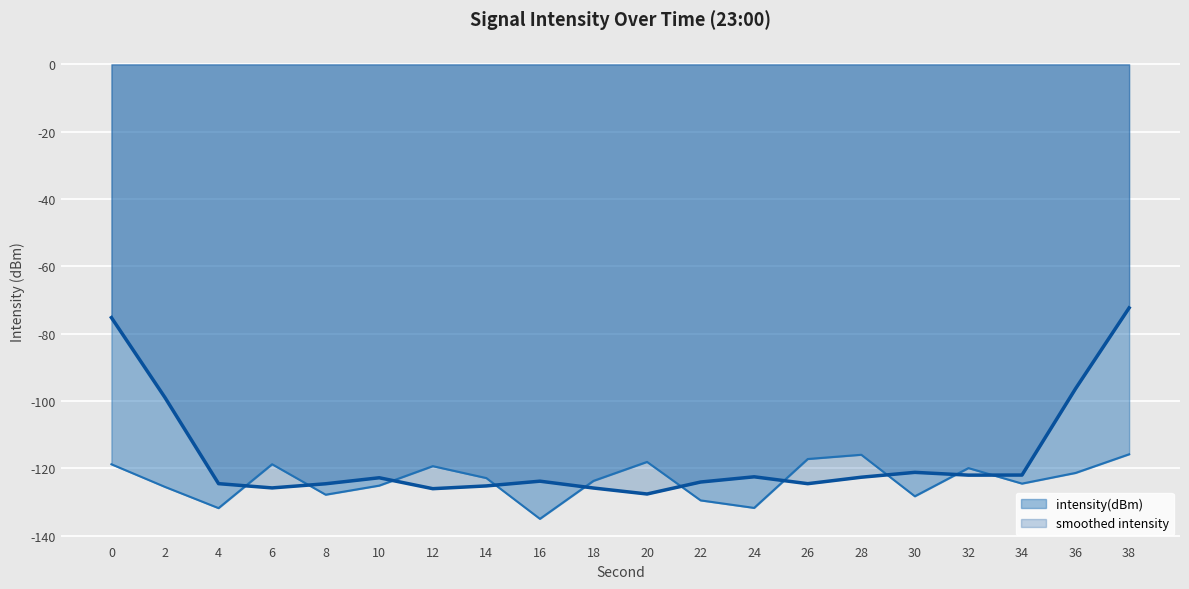

At which label is the value closest to -125?

10